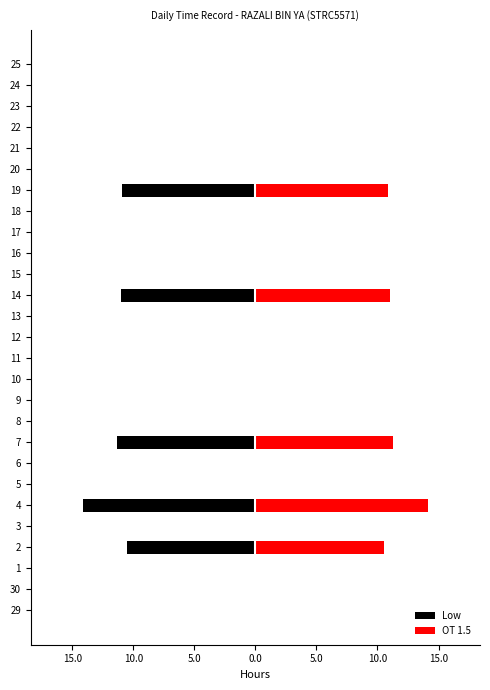

Is it true that OT 1.5 equals 7.7 at 15?

False